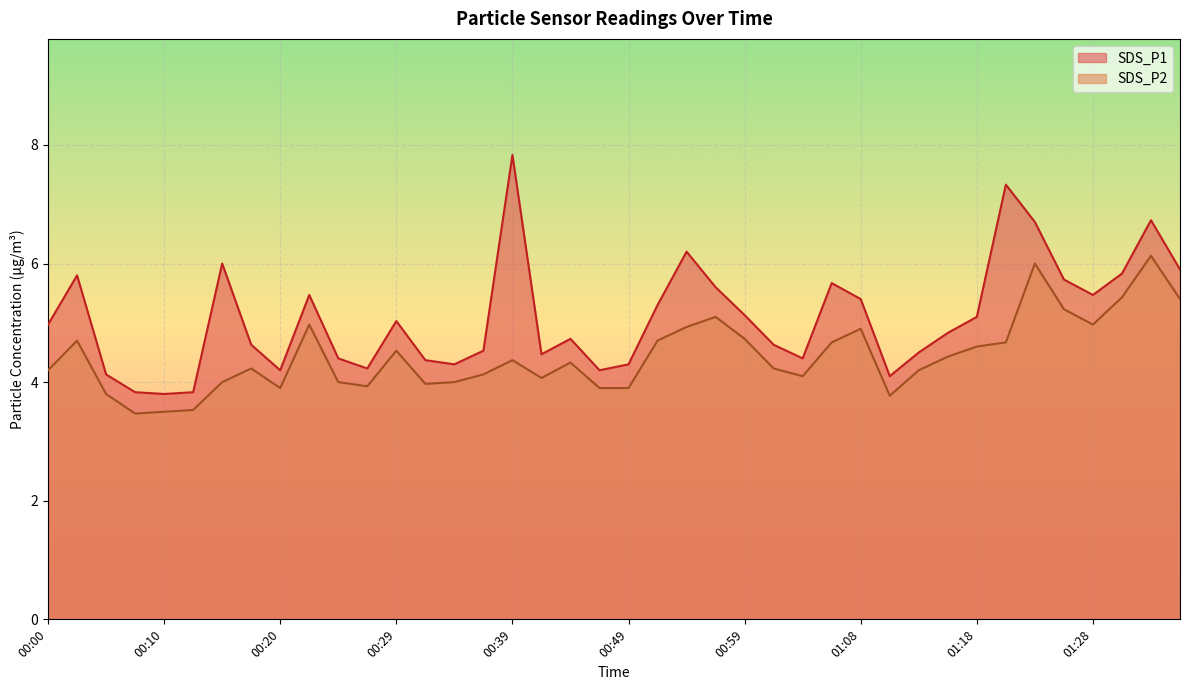

At which category does the chart reach its peak across all series?

00:39